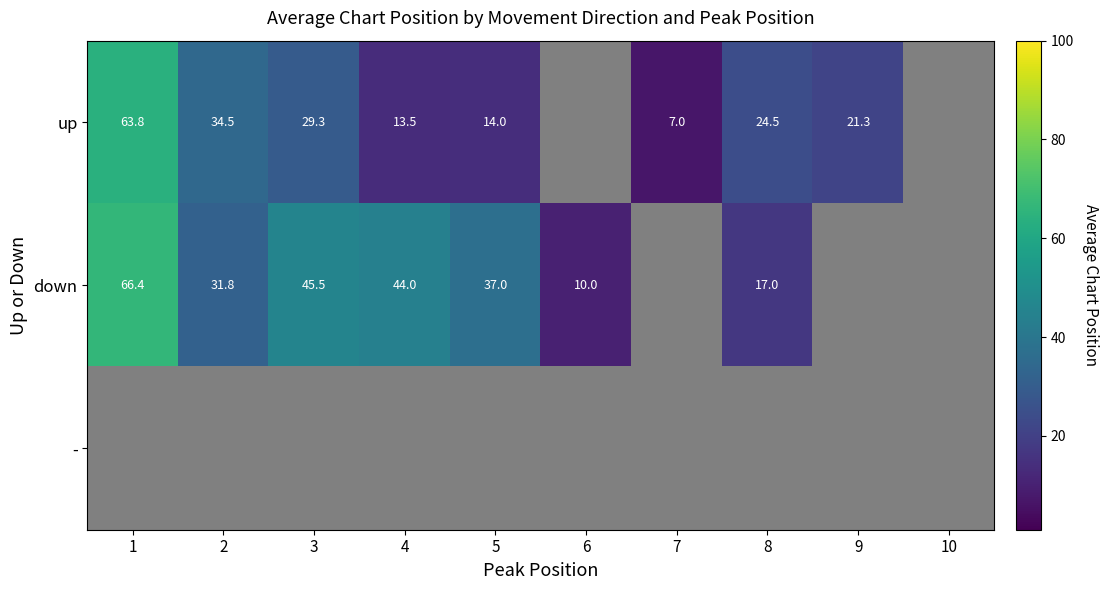

At which category is the sum across all series the highest?

10